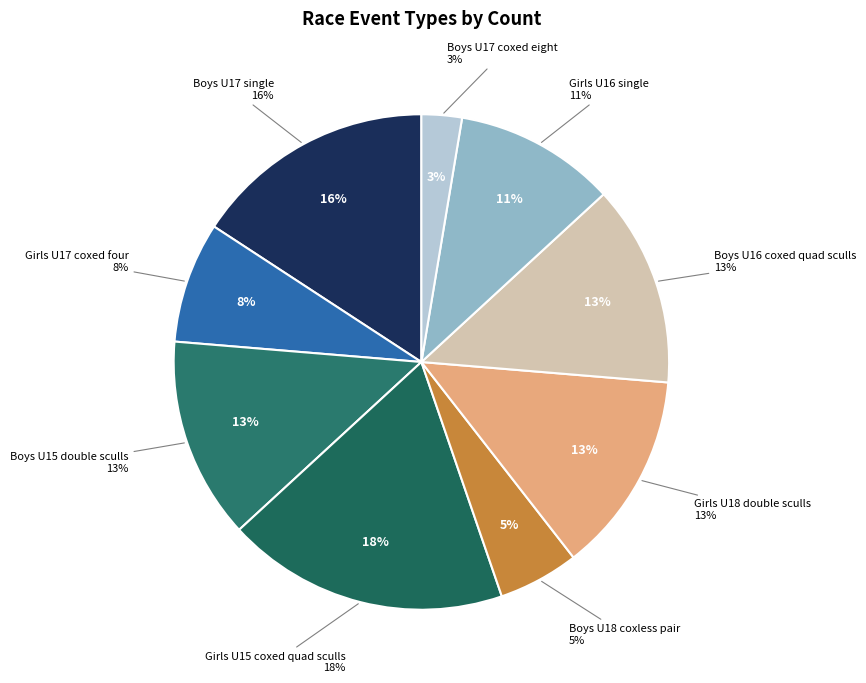

To the nearest percent, what portion does Girls U17 coxed four represent?

8%